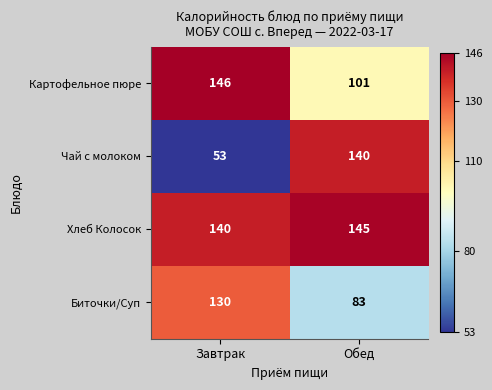

How many series are shown in this chart?

4